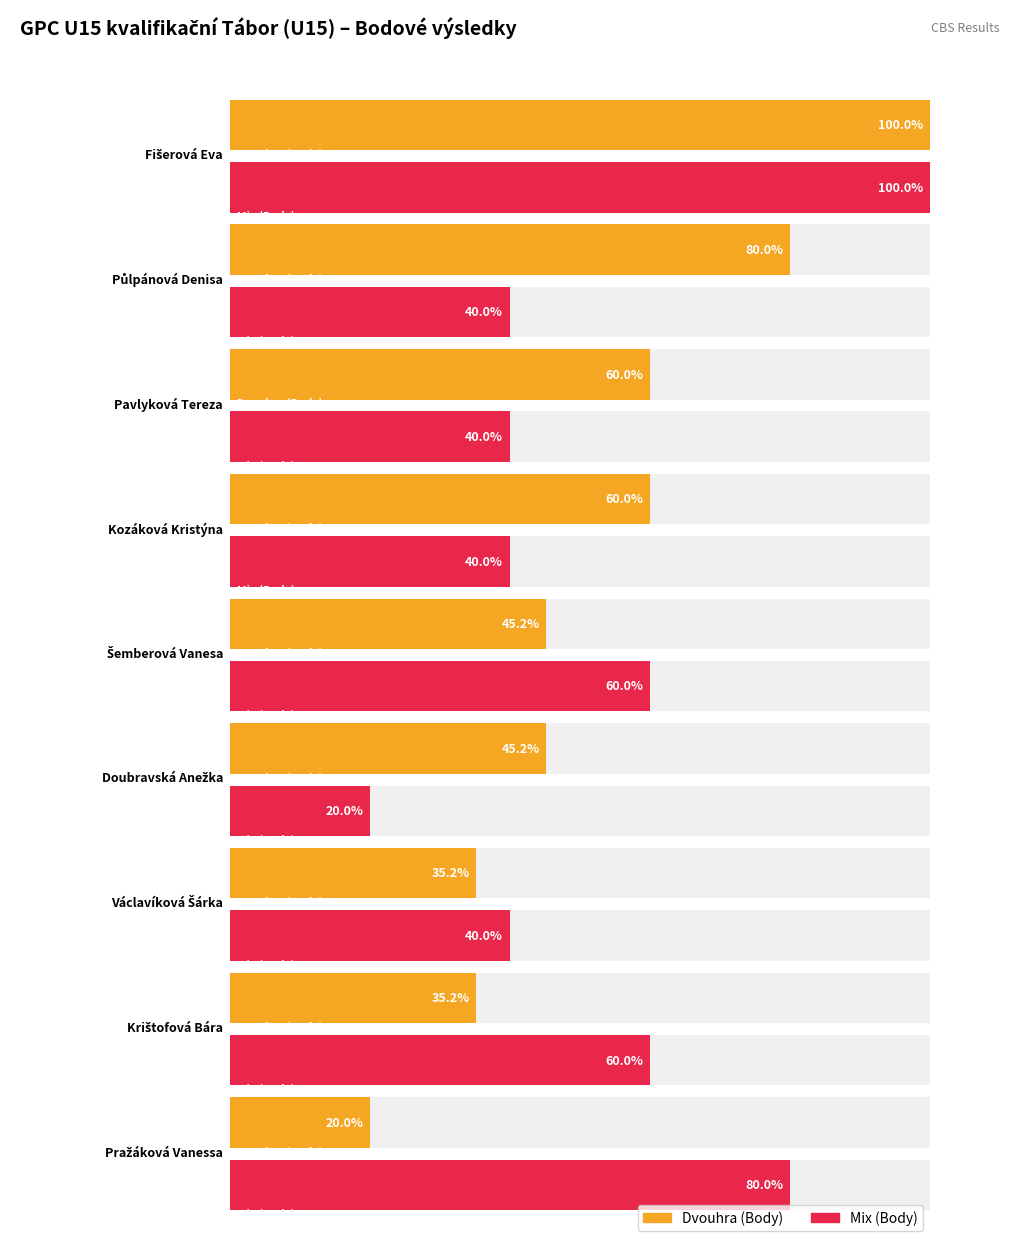

Is the value of Dvouhra (Body) at Pražáková Vanessa greater than the value of Mix (Body) at Fišerová Eva?

No